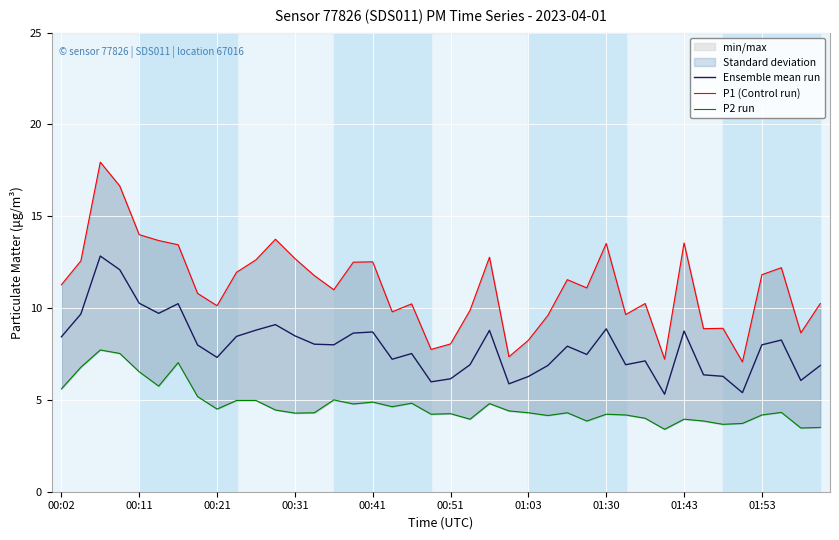

Is it true that Ensemble mean run equals 8.8 at 01:43?

True